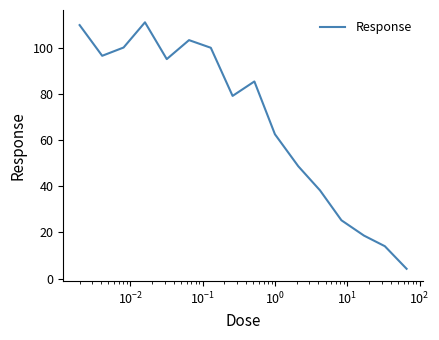

What is the maximum value shown in the chart?

110.9